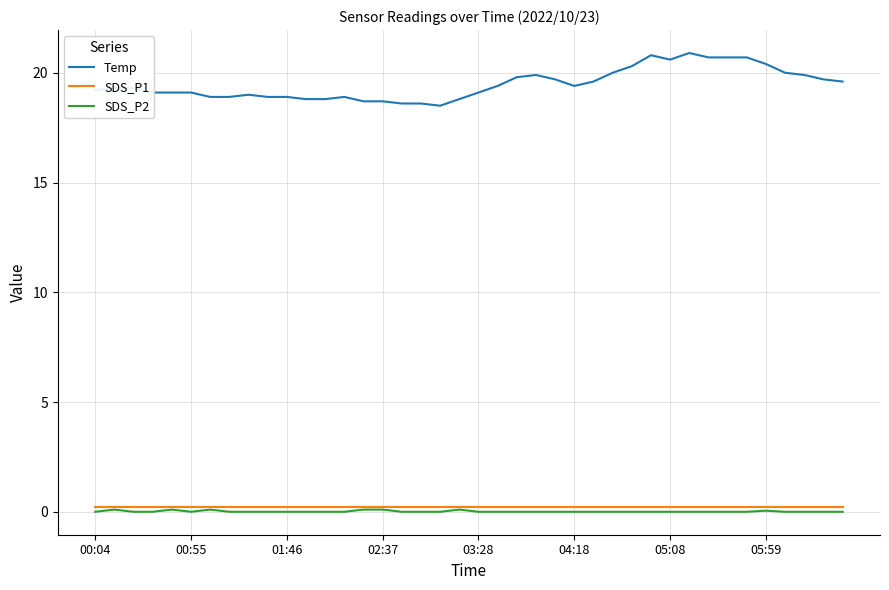

What is the maximum value shown in the chart?

20.9